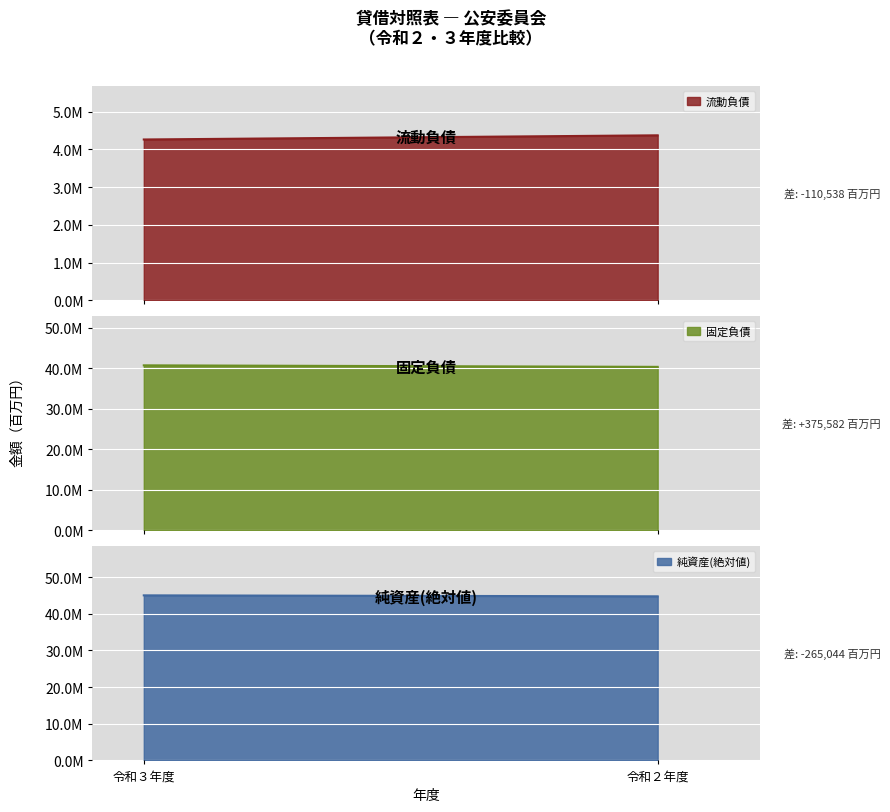

The 流動負債 series shows 2423981 at 令和３年度. True or false?

False